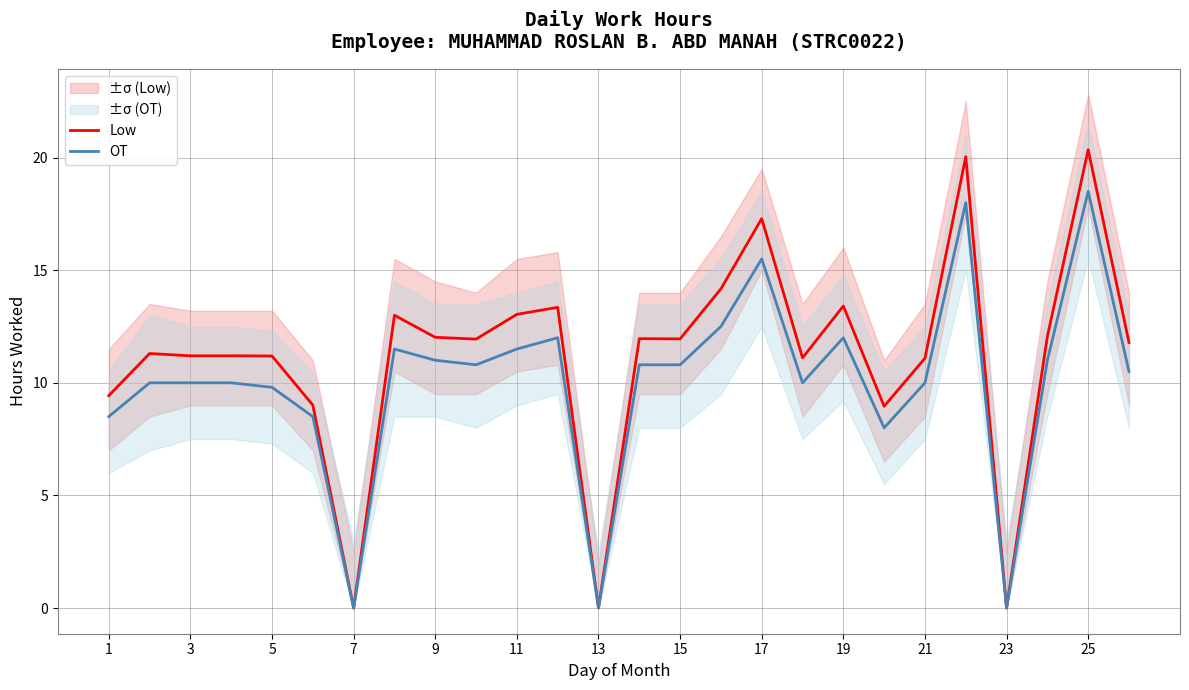

True or false: Low has a value of 21.6 at 15.

False